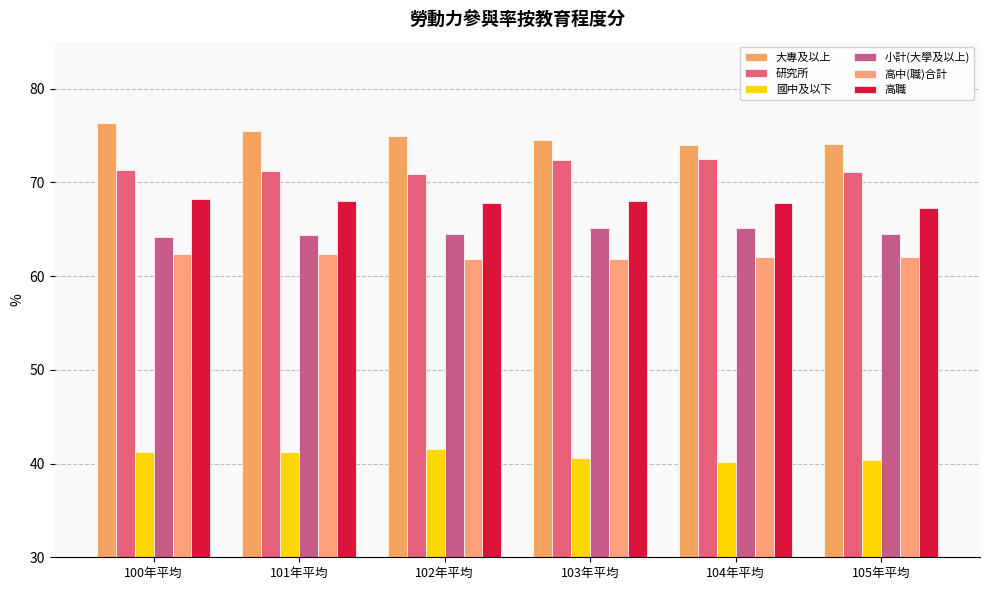

True or false: 高職 has a value of 28.2 at 105年平均.

False